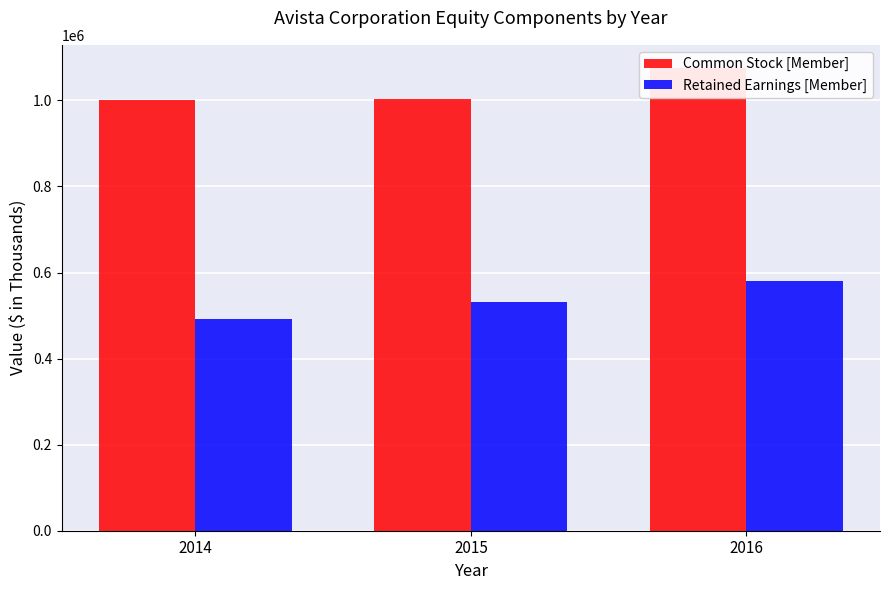

What is the average value of the Common Stock [Member] series?

1026526